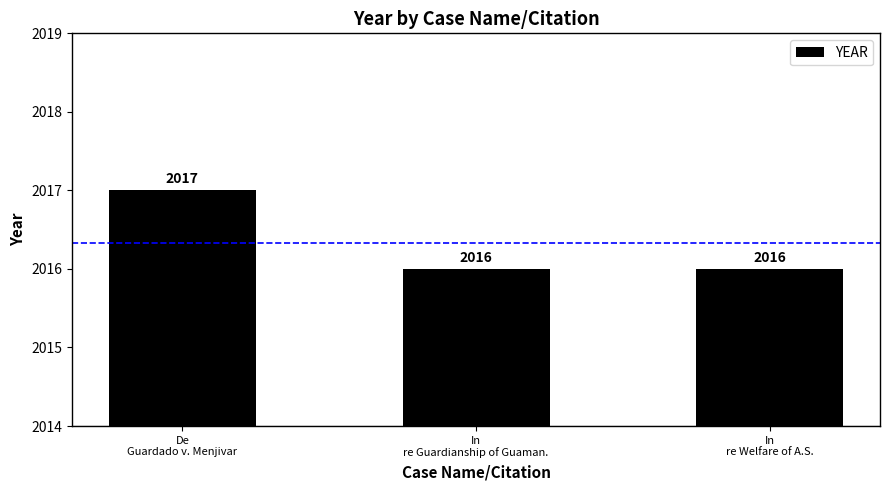

Reading right to left, list all the values displayed in this chart.

In
re Welfare of A.S.=2016	In
re Guardianship of Guaman.=2016	De
Guardado v. Menjivar=2017